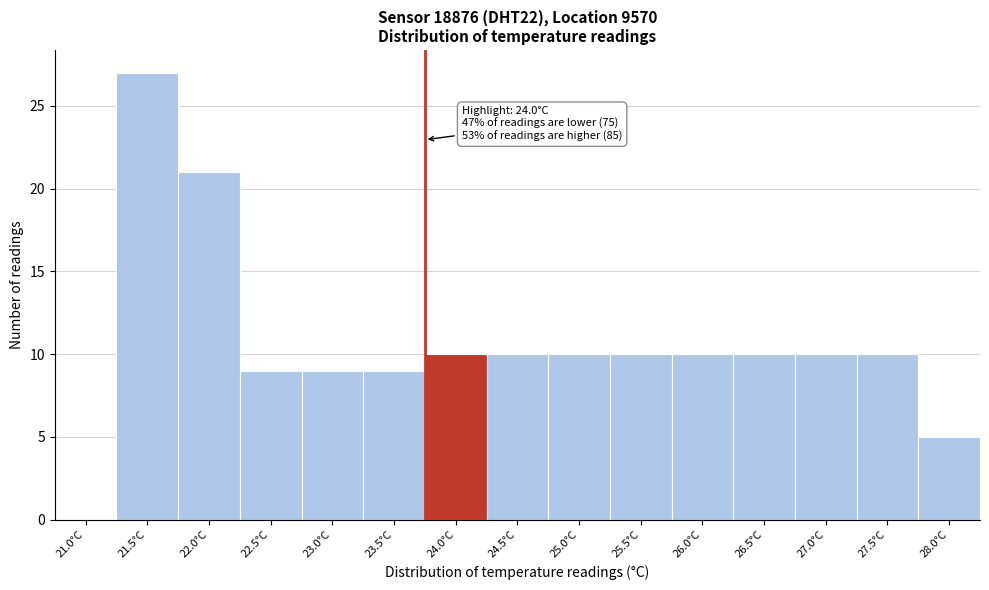

Reading right to left, extract all data points from this chart.

28.0°C=5	27.5°C=10	27.0°C=10	26.5°C=10	26.0°C=10	25.5°C=10	25.0°C=10	24.5°C=10	24.0°C=10	23.5°C=9	23.0°C=9	22.5°C=9	22.0°C=21	21.5°C=27	21.0°C=0